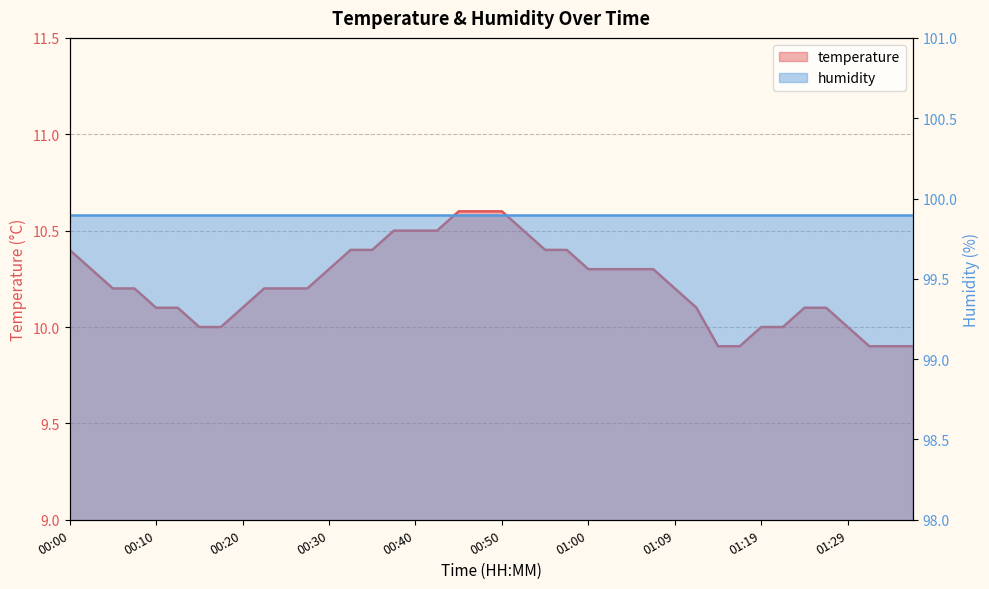

True or false: the data shows 10.4 at 00:35.

True